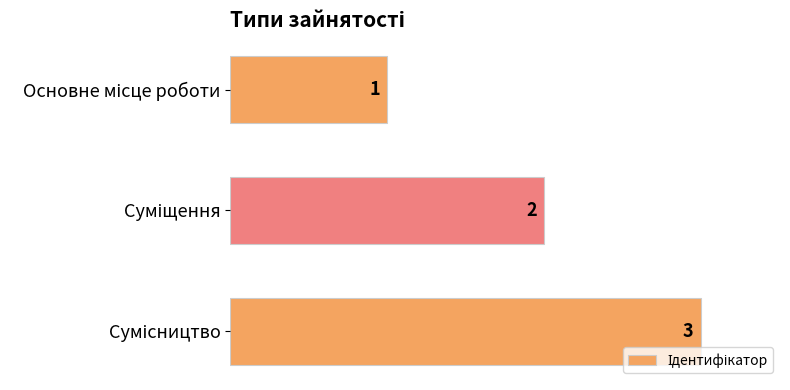

Does the chart contain stacked bars?

No